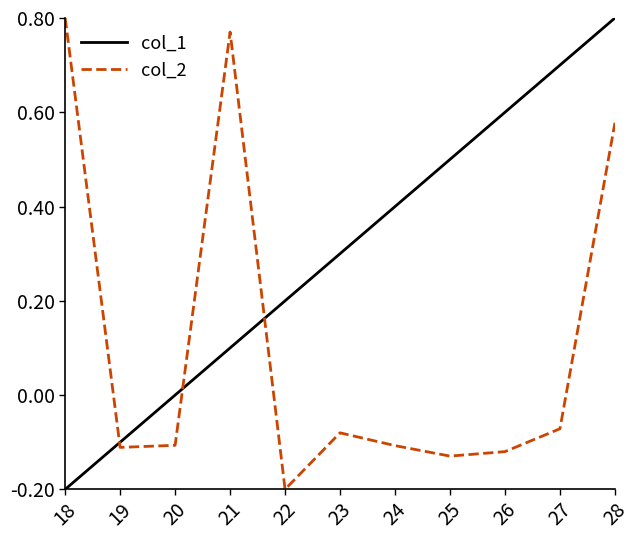

What is the difference between the highest and lowest values at 21?

0.7